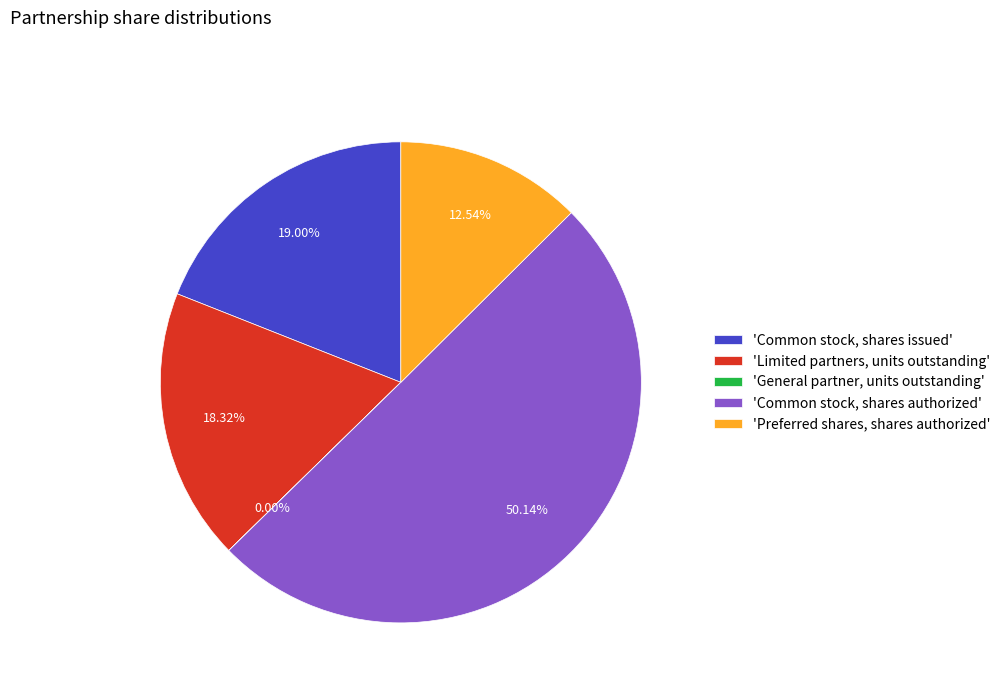

Between 'Common stock, shares authorized' and 'Preferred shares, shares authorized', which is larger?

'Common stock, shares authorized'